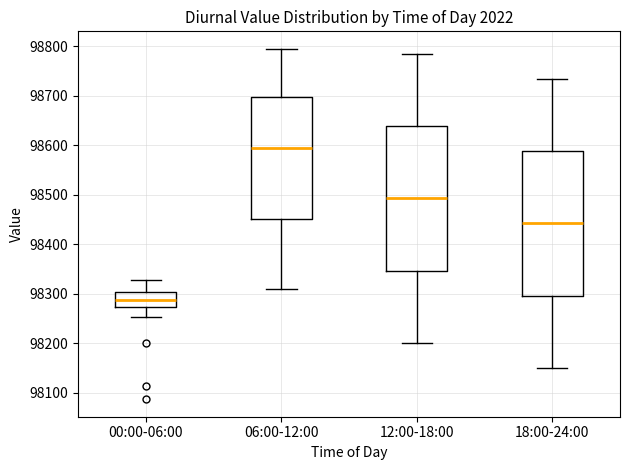

Reading left to right, transcribe this box plot: for each box, give where its median line is, the range the box spans, and where its two whiskers end, as read against the y-axis. The values are not printed on the chart, so give them approximately, as read against the axis.

00:00-06:00: median 98290, box 98270 to 98300, whiskers 98250 to 98330
06:00-12:00: median 98600, box 98450 to 98700, whiskers 98310 to 98800
12:00-18:00: median 98490, box 98350 to 98640, whiskers 98200 to 98790
18:00-24:00: median 98440, box 98300 to 98590, whiskers 98150 to 98740